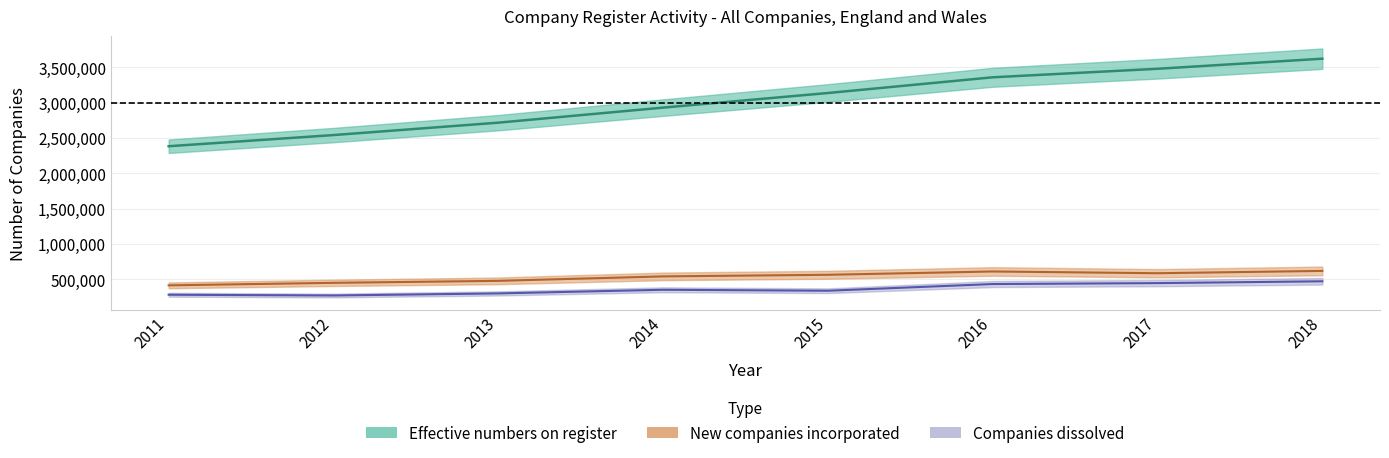

True or false: New companies incorporated and Total on register at start intersect in this chart.

False